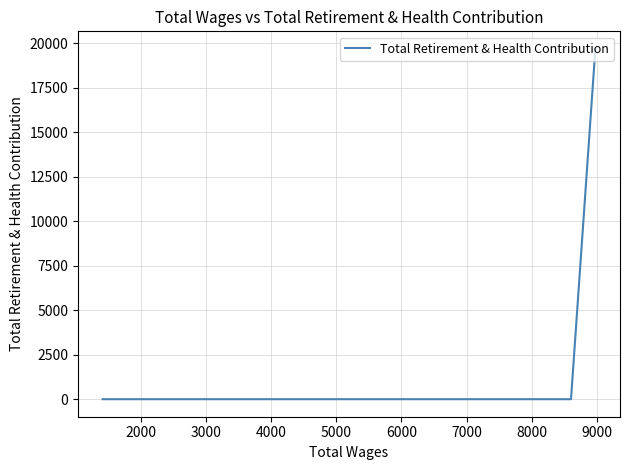

What is the average value?

6563